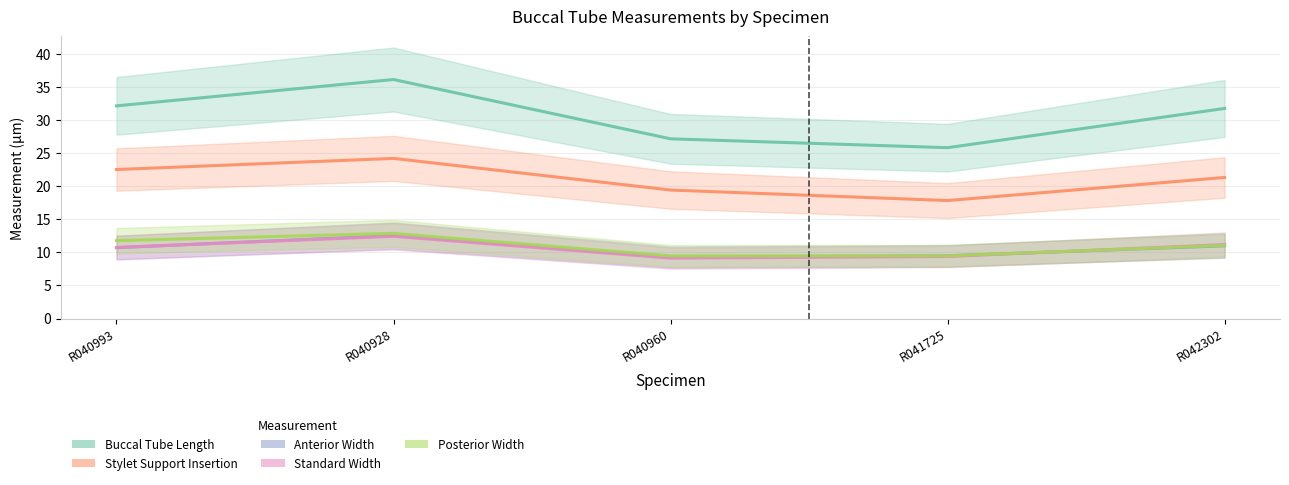

True or false: Anterior Width and Standard Width cross at least once.

True